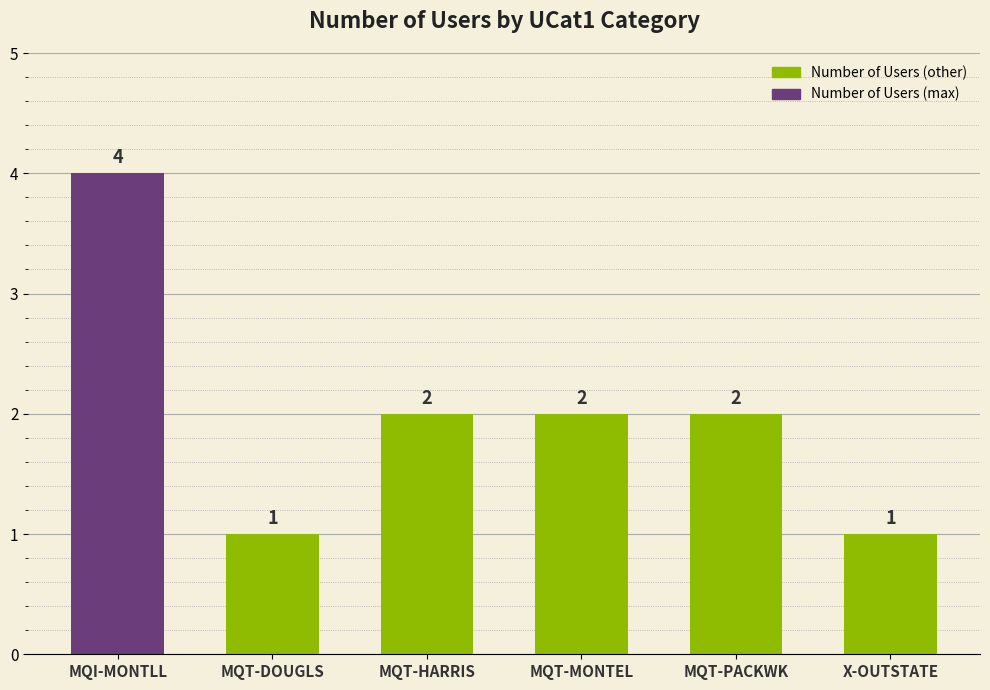

What is the sum of the values at MQT-MONTEL and X-OUTSTATE?

3